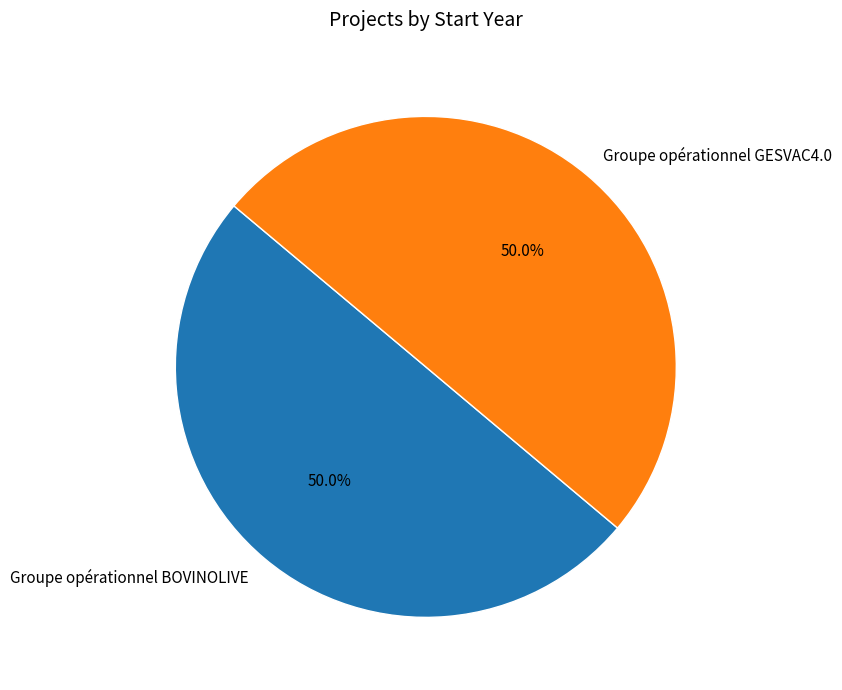

Combined, do Groupe opérationnel BOVINOLIVE and Groupe opérationnel GESVAC4.0 account for over 50%?

Yes